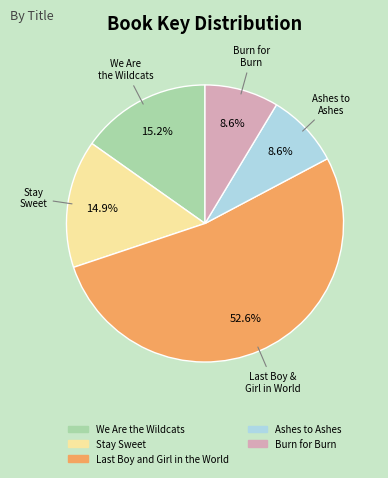

How many segments does this pie chart have?

5